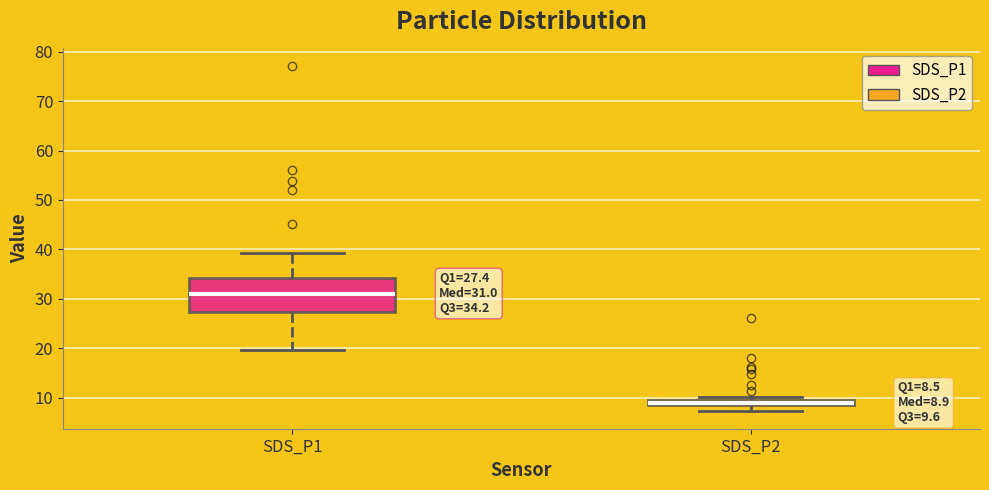

Which box is the tallest, from its lower edge to its upper edge?

SDS_P1